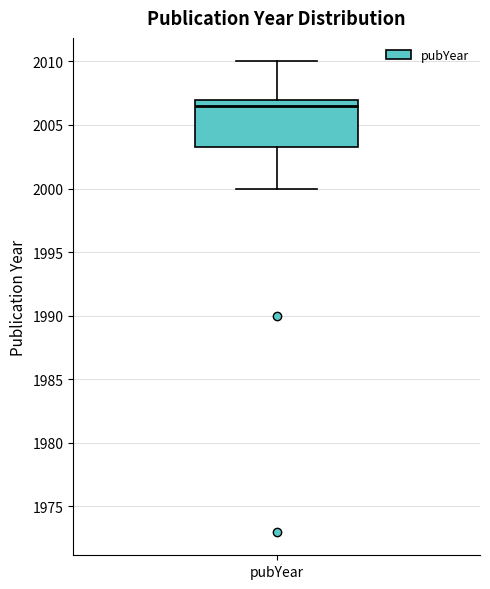

Where is the upper edge of the box for pubYear on the y-axis? The values are not printed on the chart, so give them approximately, as read against the axis.

2007.0